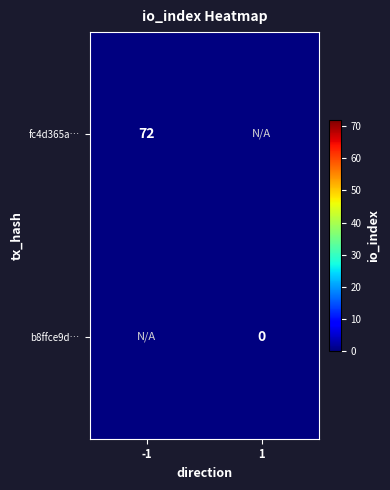

Is the value of b8ffce9d… at 1 greater than the value of fc4d365a… at -1?

No